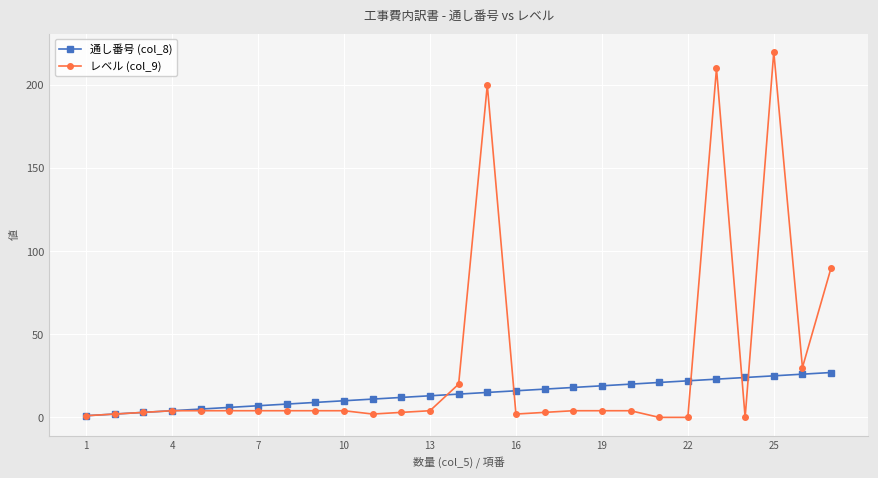

Which series has the largest total across all categories?

レベル (col_9)